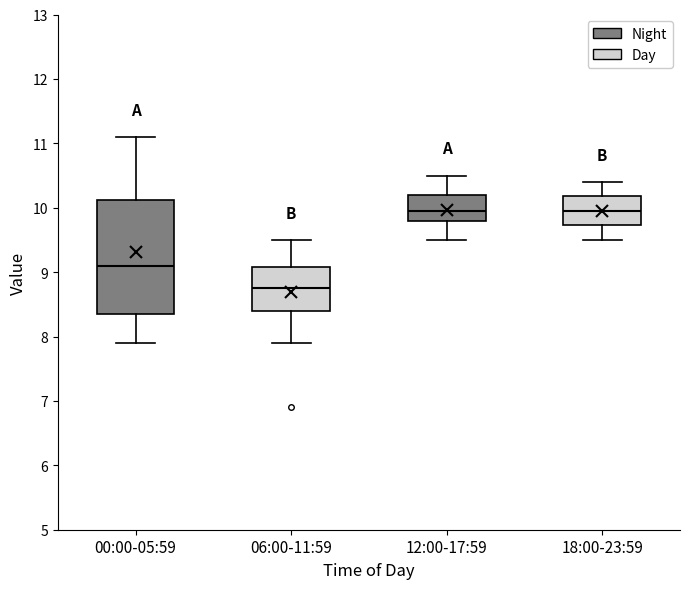

Where does the upper whisker of the box for 06:00-11:59 end on the y-axis? The values are not printed on the chart, so give them approximately, as read against the axis.

9.5